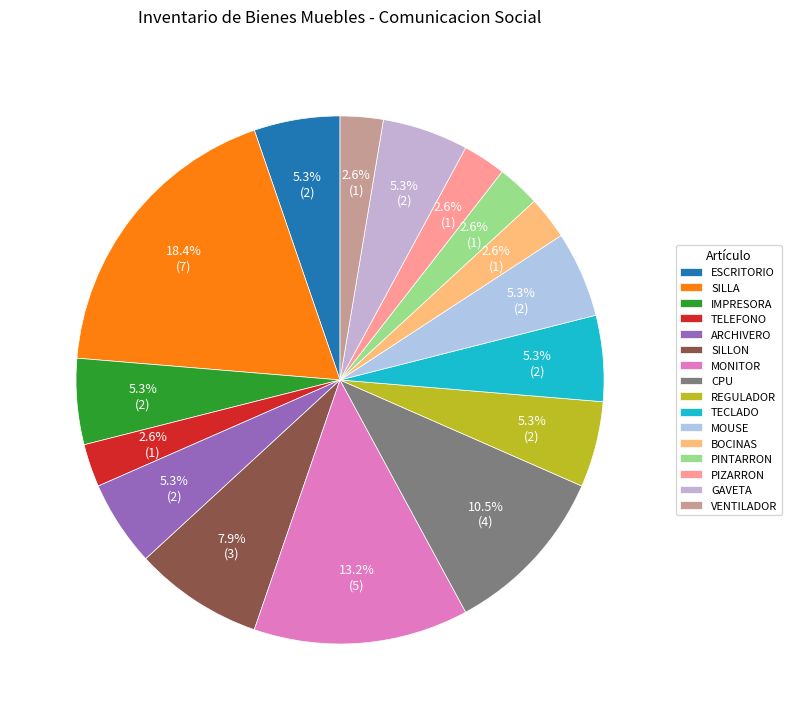

Between REGULADOR and GAVETA, which is larger?

REGULADOR